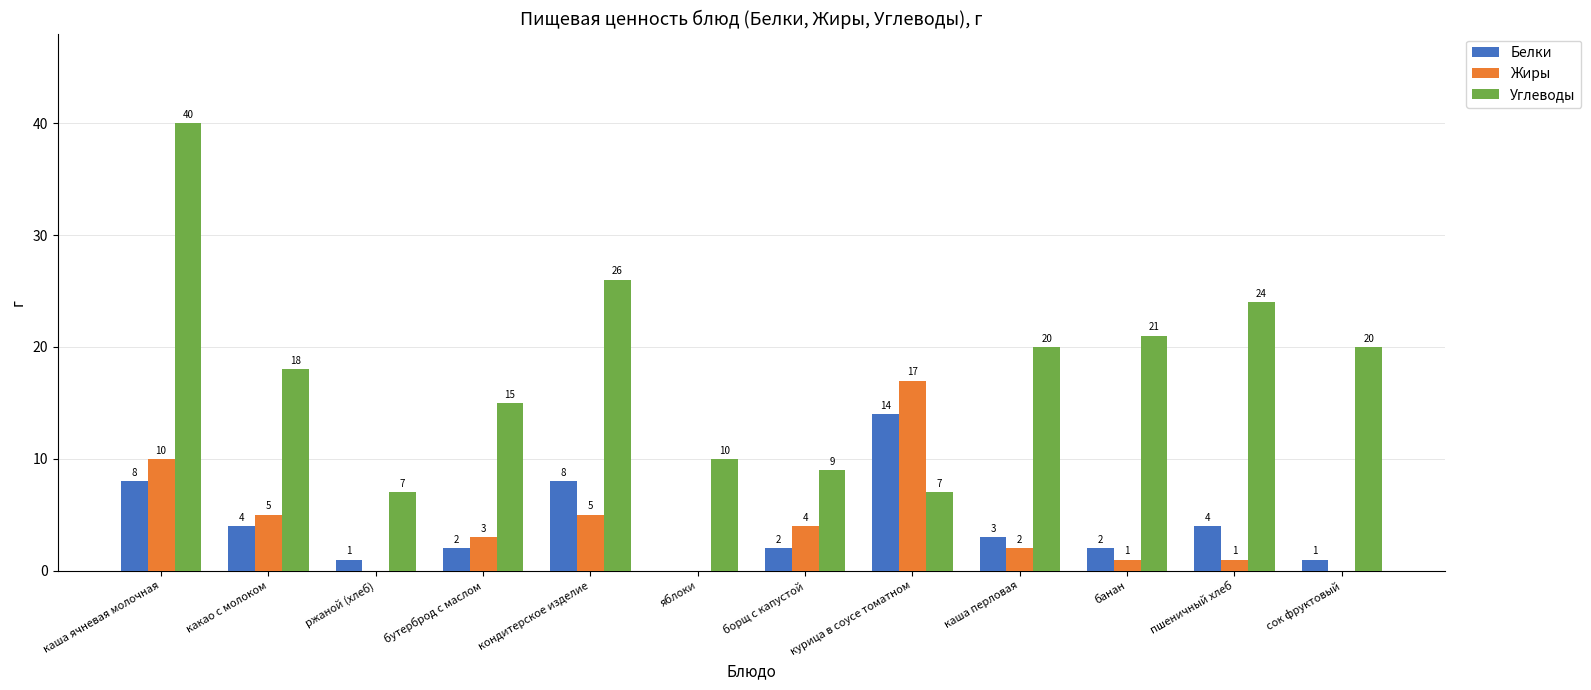

At which label does Углеводы reach its peak?

каша ячневая молочная